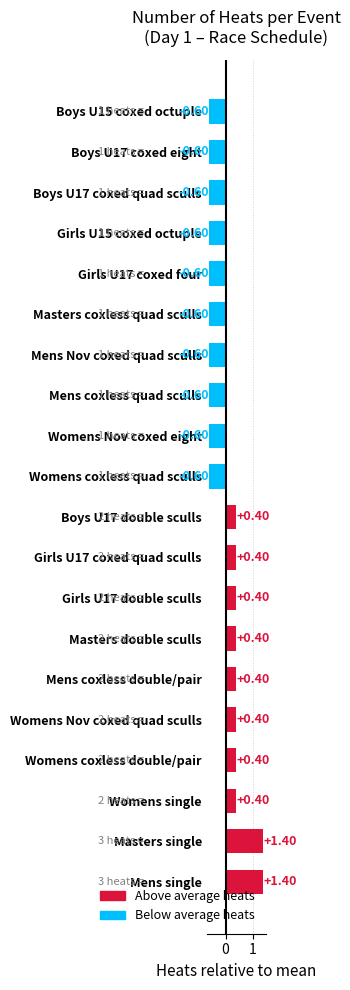

Between Girls U17 double sculls and Boys U15 coxed octuple, which is larger?

Girls U17 double sculls